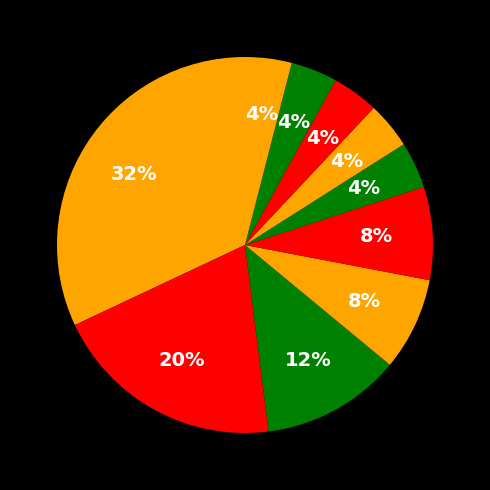

How many segments does this pie chart have?

10